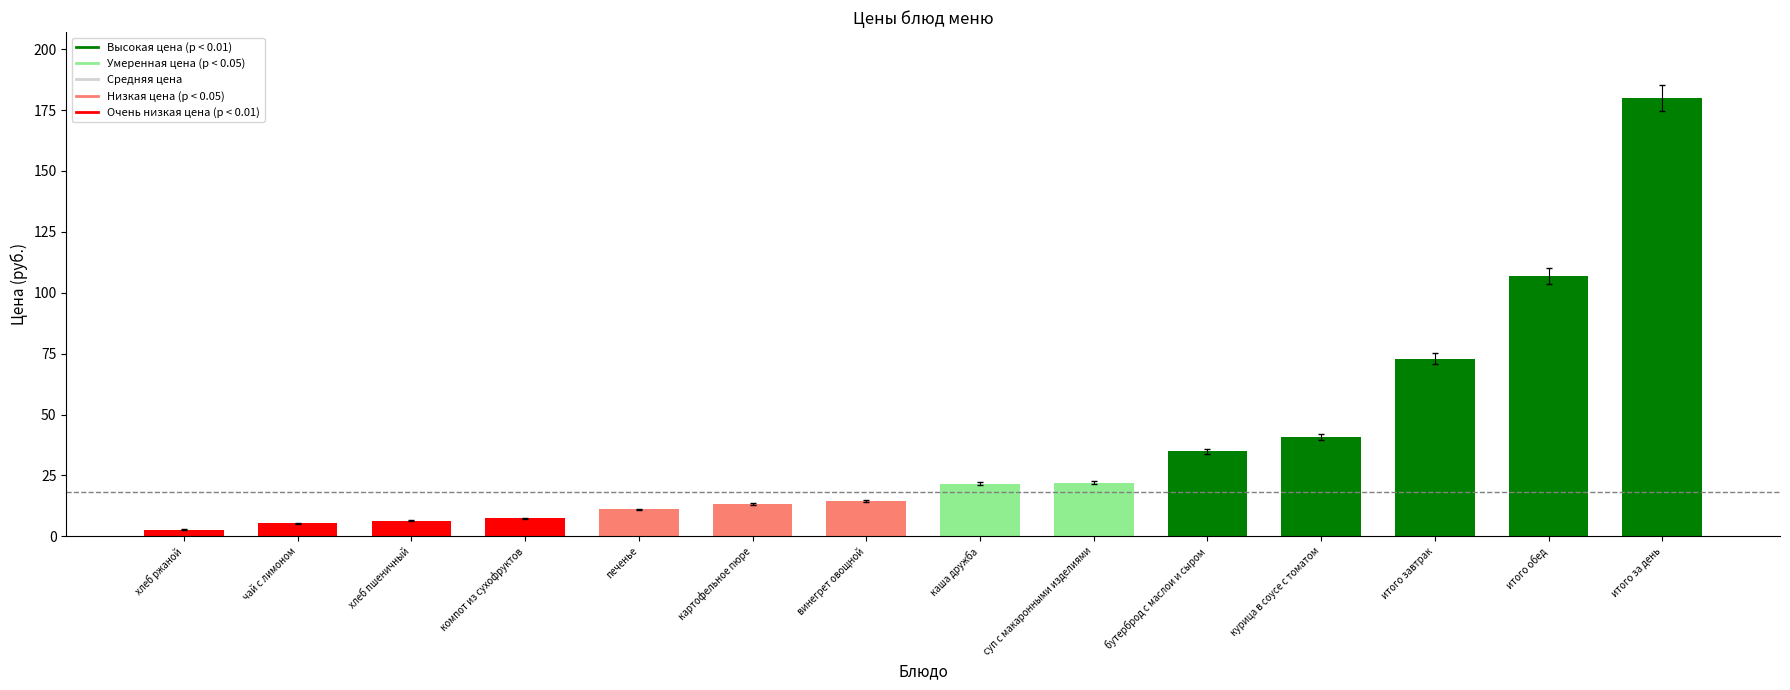

Which category has the lowest value across all series?

хлеб ржаной